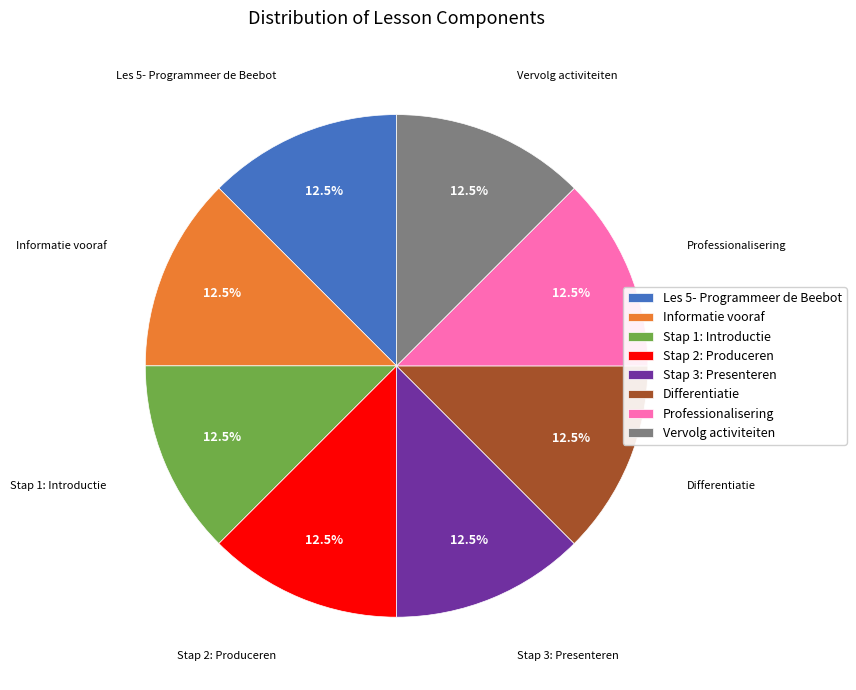

Count the number of slices in the pie.

8